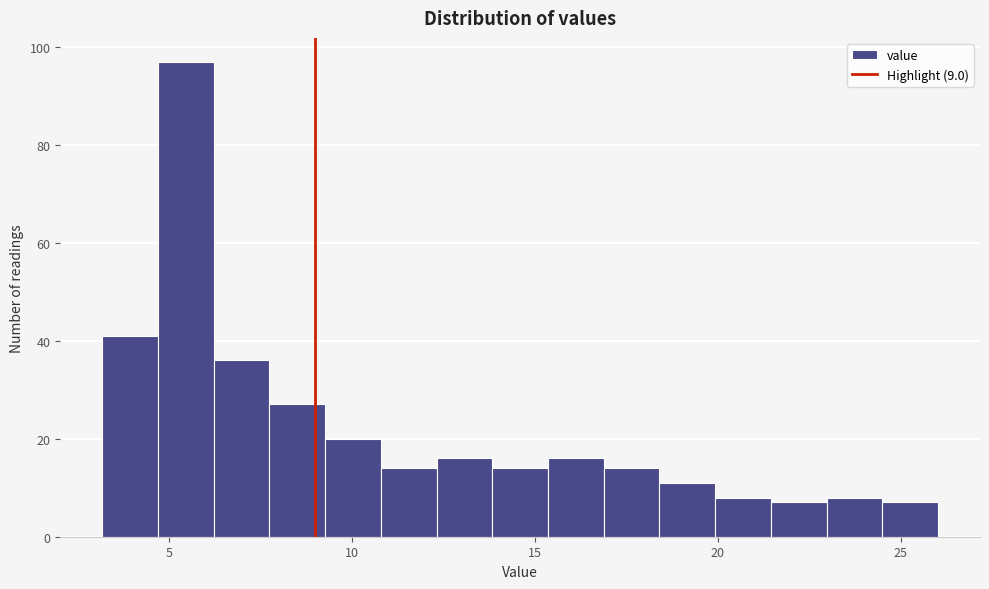

Read against the x-axis, roughly where is the centre of the tallest bar?

5.5